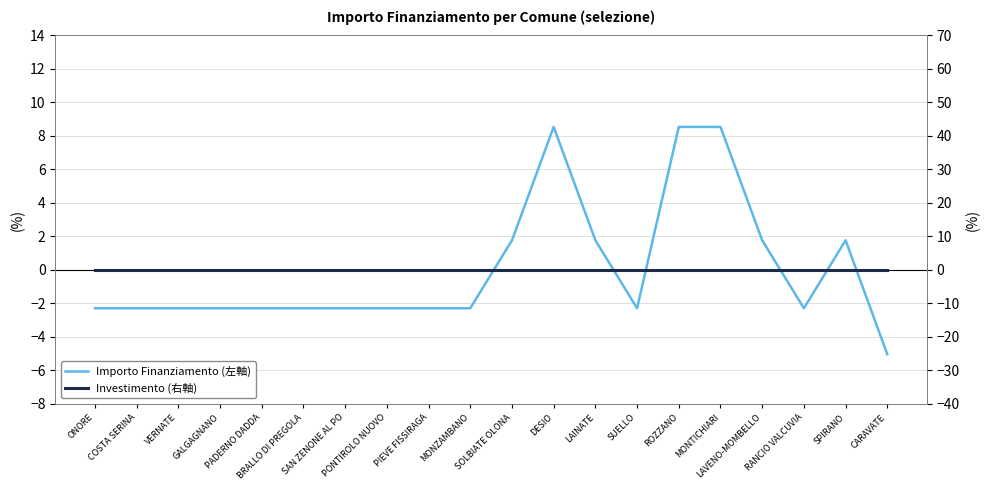

Read the Importo Finanziamento (左軸) value at SUELLO.

-2.3